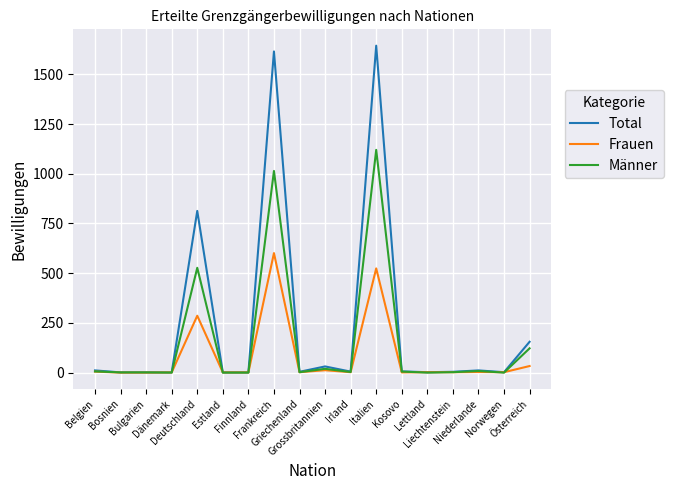

Which series has the largest total across all categories?

Total